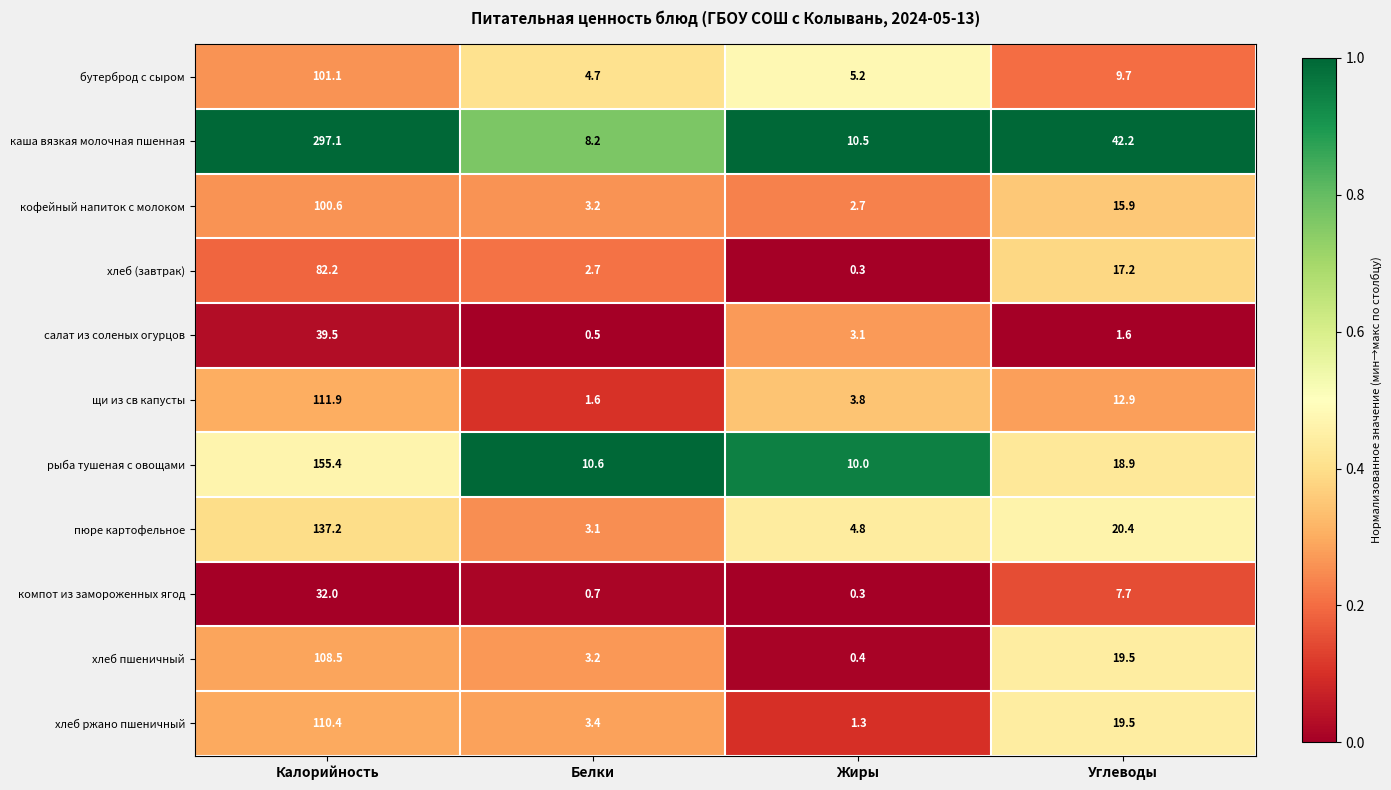

How many series are shown in this chart?

11